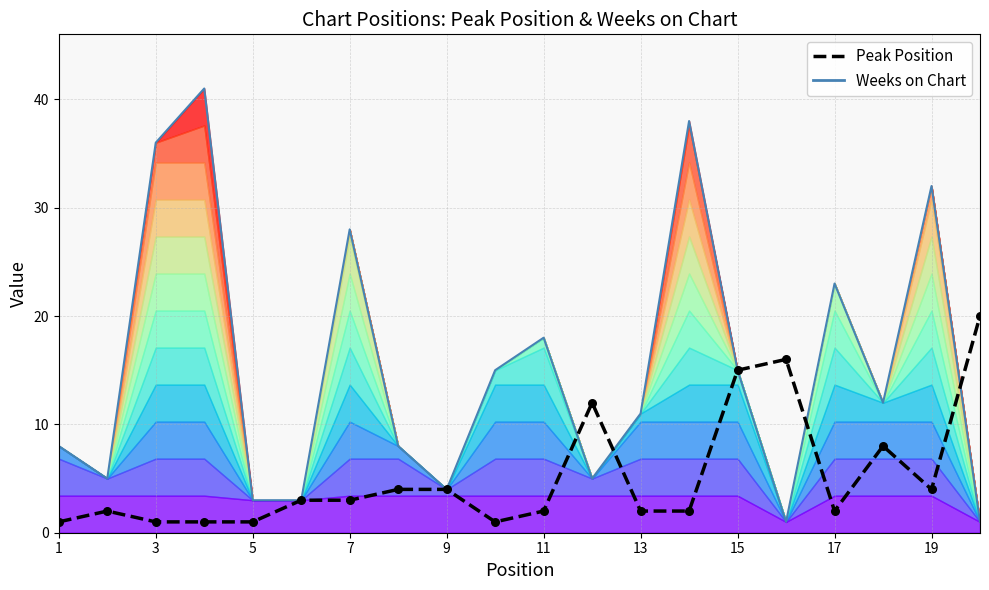

What are all the series names shown in the legend?

Weeks on Chart line, Peak Position